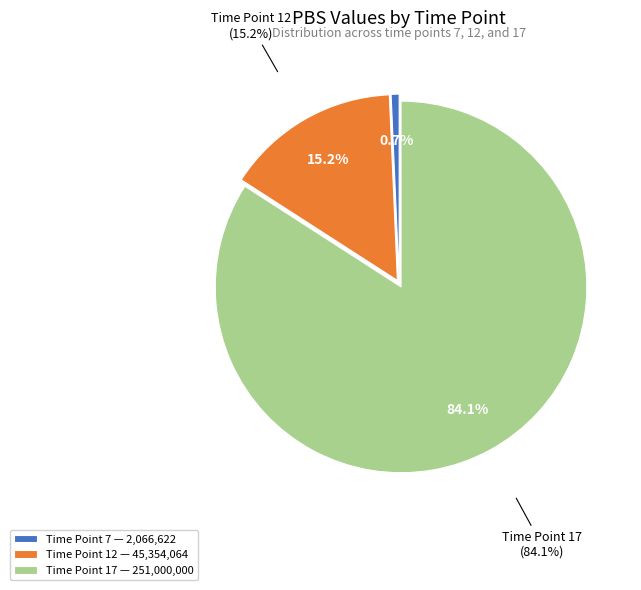

How many segments does this pie chart have?

3